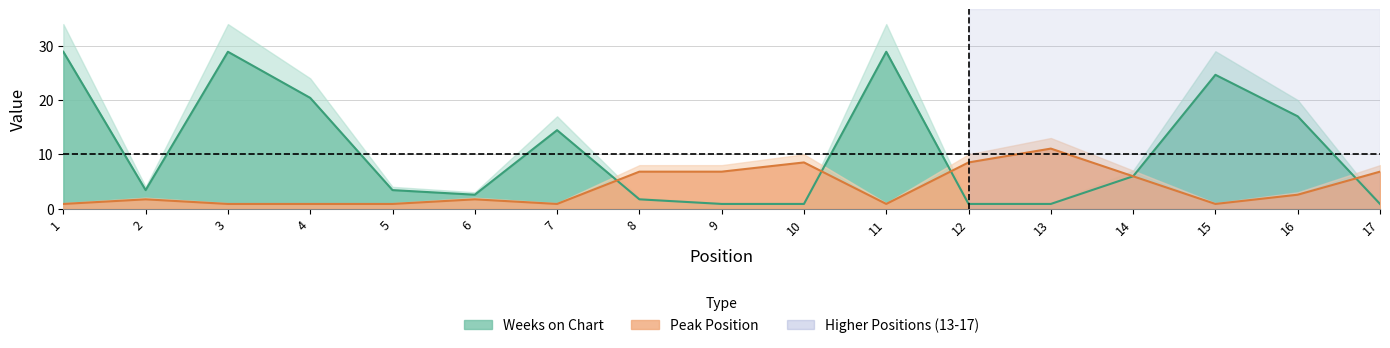

Where is the first local minimum for Weeks on Chart?

2